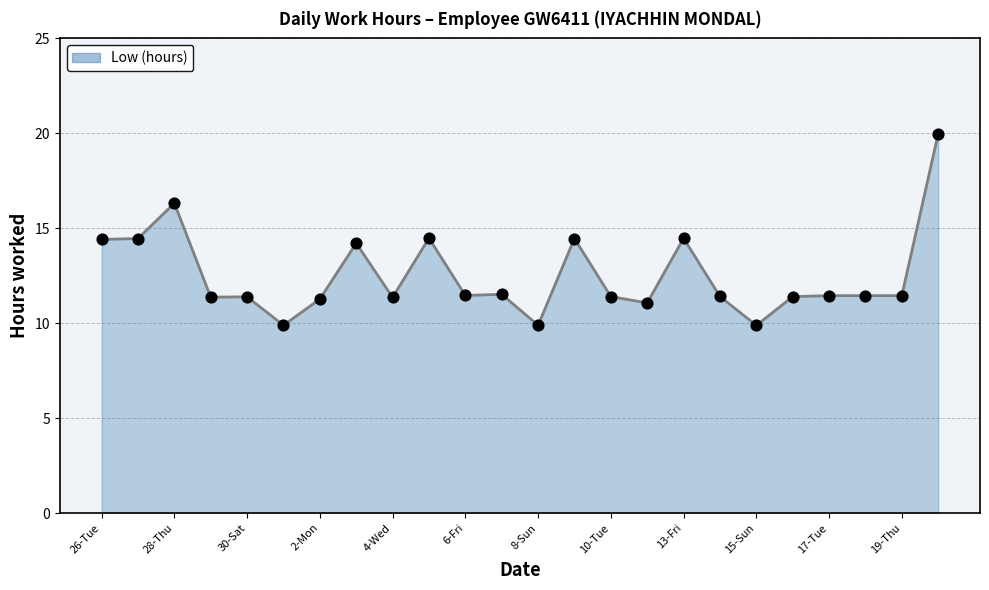

What is the smallest value displayed?

9.9